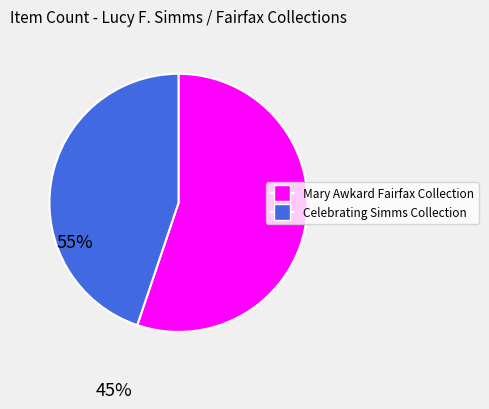

Does any single category account for the majority?

Yes